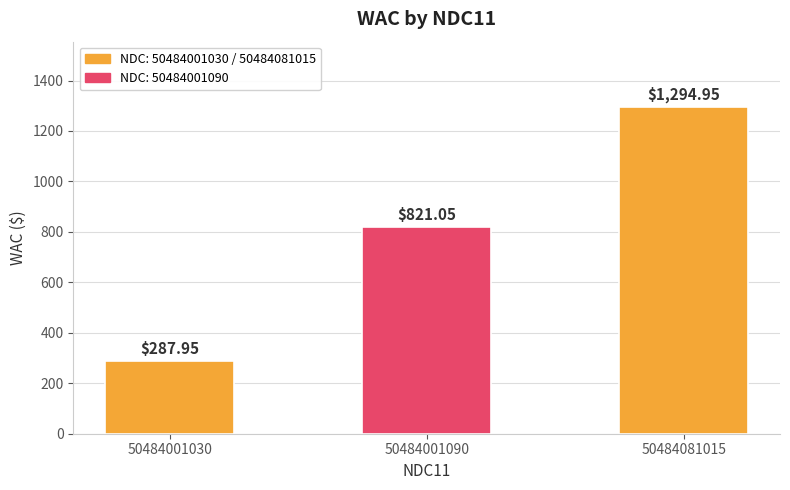

At which label is the value closest to 791?

50484001090